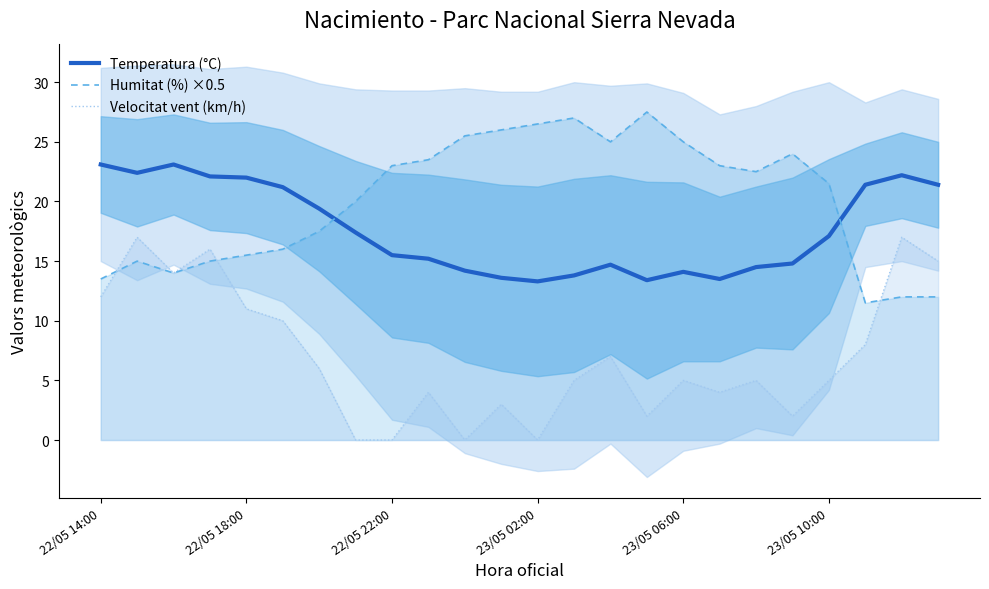

What is the minimum value for Humitat (%) ×0.5?

11.5